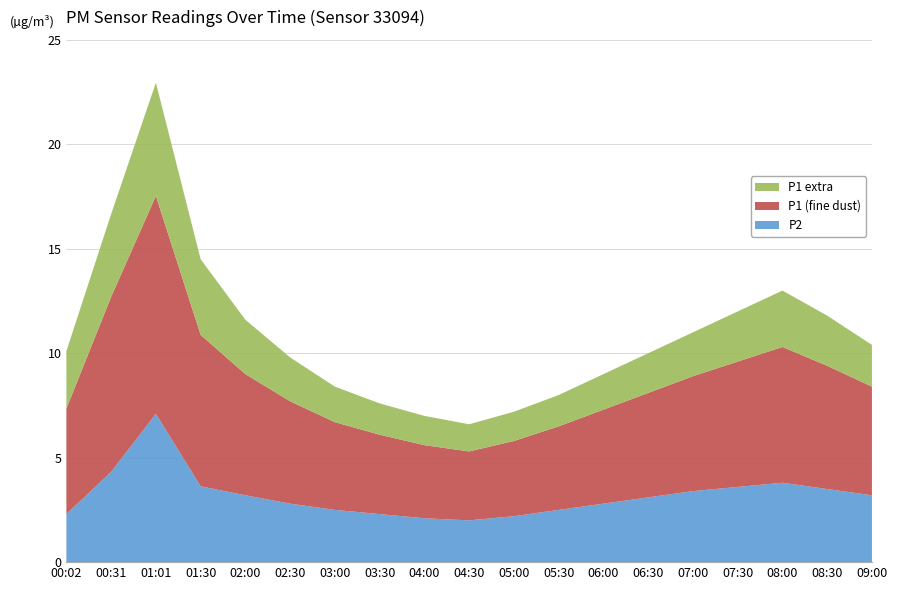

Reading left to right, extract all data points from this chart.

P2: 2.3	4.3	7.1	3.6	3.2	2.8	2.5	2.3	2.1	2.0	2.2	2.5	2.8	3.1	3.4	3.6	3.8	3.5	3.2
P1 (fine dust): 5.0	8.4	10.4	7.2	5.8	4.9	4.2	3.8	3.5	3.3	3.6	4.0	4.5	5.0	5.5	6.0	6.5	5.9	5.2
P1 extra: 2.8	4.0	5.4	3.6	2.6	2.1	1.7	1.5	1.4	1.3	1.4	1.5	1.7	1.9	2.1	2.4	2.7	2.4	2.0